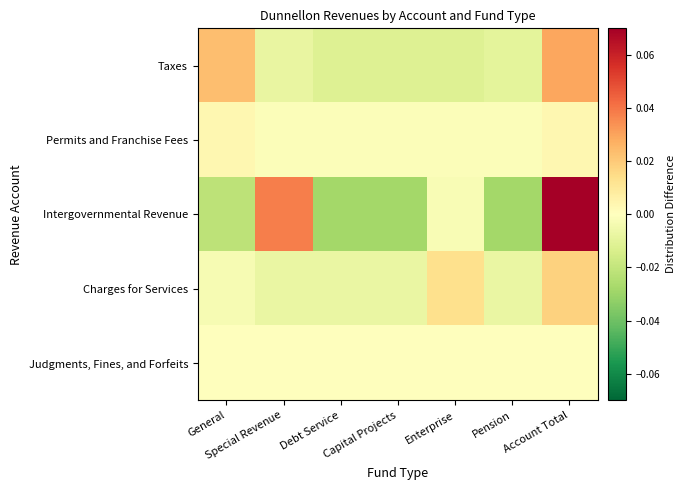

Reading left to right, extract all data points from this chart.

Taxes: General=0.0	Special Revenue=-0.0	Debt Service=-0.0	Capital Projects=-0.0	Enterprise=-0.0	Pension=-0.0	Account Total=0.0
Permits and Franchise Fees: General=0.0	Special Revenue=-0.0	Debt Service=-0.0	Capital Projects=-0.0	Enterprise=-0.0	Pension=-0.0	Account Total=0.0
Intergovernmental Revenue: General=-0.0	Special Revenue=0.0	Debt Service=-0.0	Capital Projects=-0.0	Enterprise=-0.0	Pension=-0.0	Account Total=0.1
Charges for Services: General=-0.0	Special Revenue=-0.0	Debt Service=-0.0	Capital Projects=-0.0	Enterprise=0.0	Pension=-0.0	Account Total=0.0
Judgments, Fines, and Forfeits: General=0.0	Special Revenue=-0.0	Debt Service=-0.0	Capital Projects=-0.0	Enterprise=-0.0	Pension=-0.0	Account Total=0.0